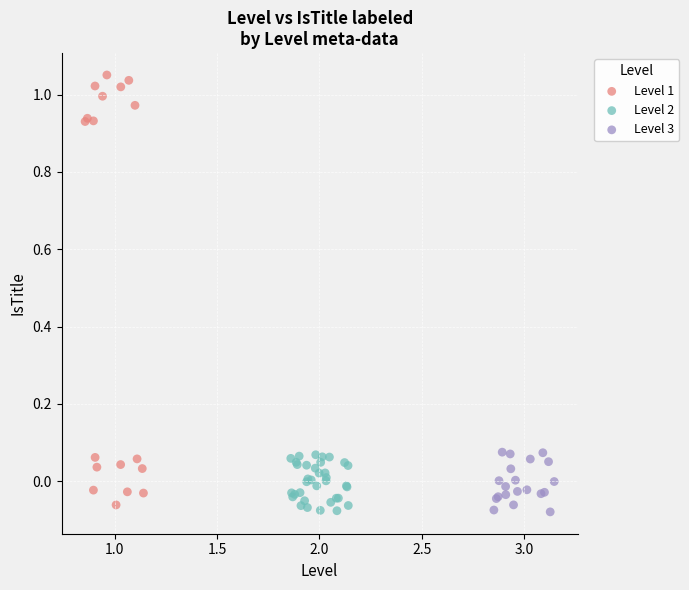

Which series has the largest Y range (max minus min)?

Level 1